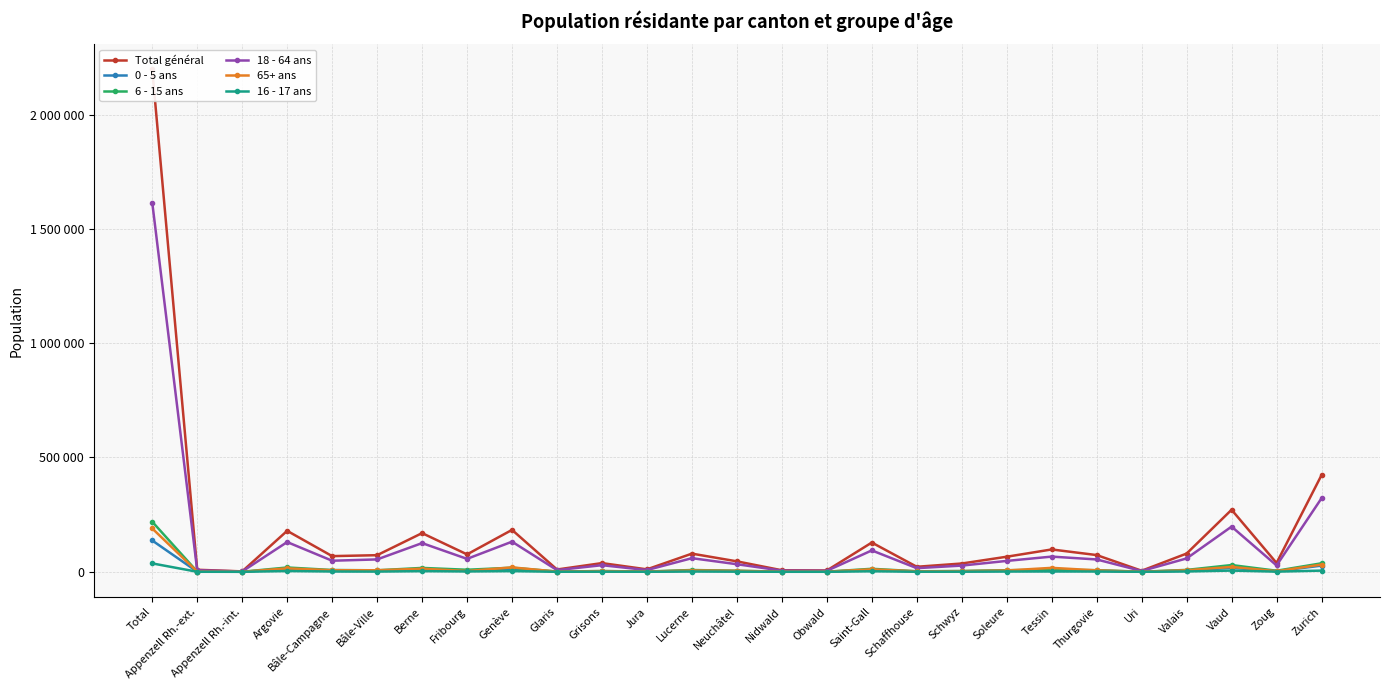

What position from the left is Total?

1